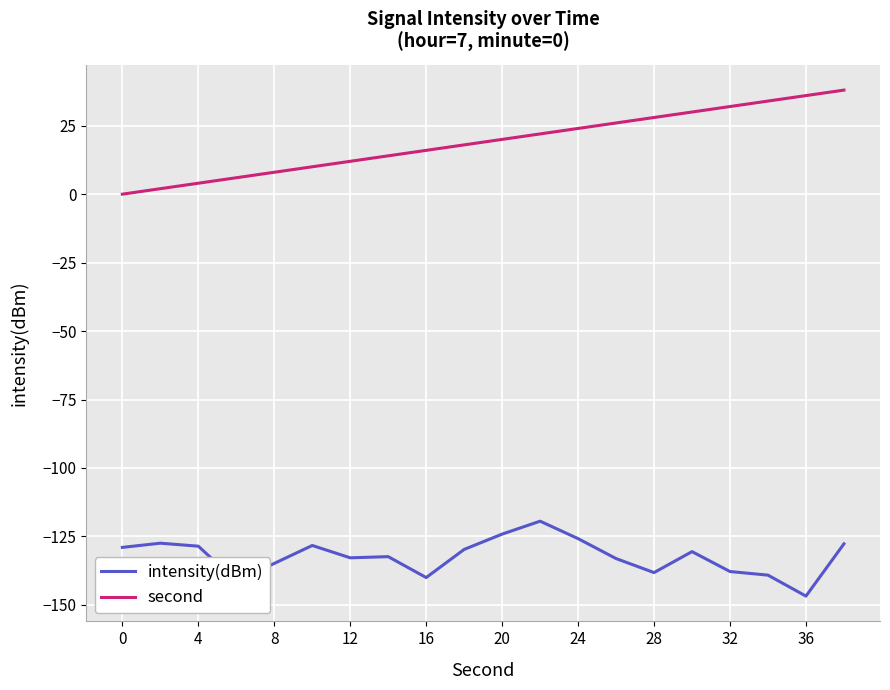

Which series has the largest total across all categories?

second